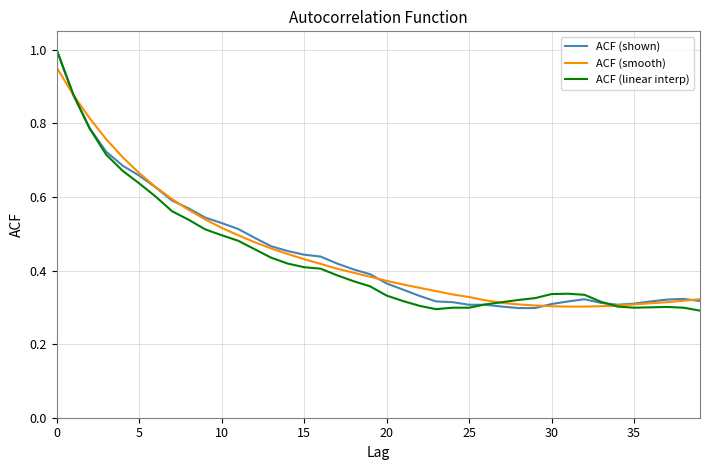

Does the chart have visible grid lines?

Yes